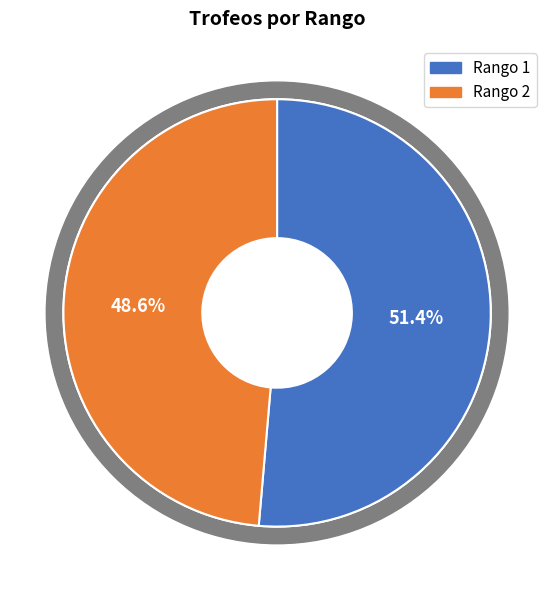

How many segments does this pie chart have?

2